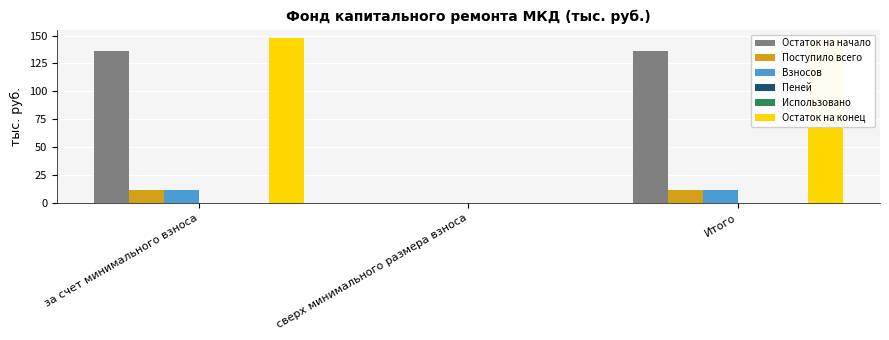

Reading right to left, what are all the values shown in this chart?

Остаток на начало: 136.5	0.0	136.5
Поступило всего: 11.4	0.0	11.4
Взносов: 11.4	0.0	11.4
Пеней: 0.0	0.0	0.0
Использовано: 0.0	0.0	0.0
Остаток на конец: 147.9	0.0	147.9